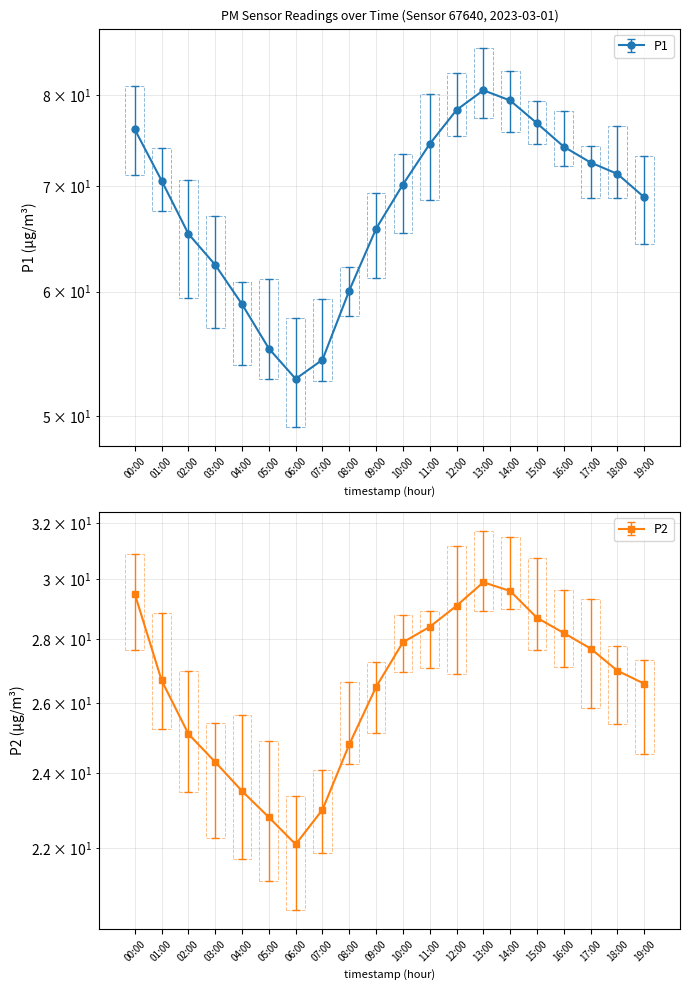

What is the smallest value displayed?

22.1